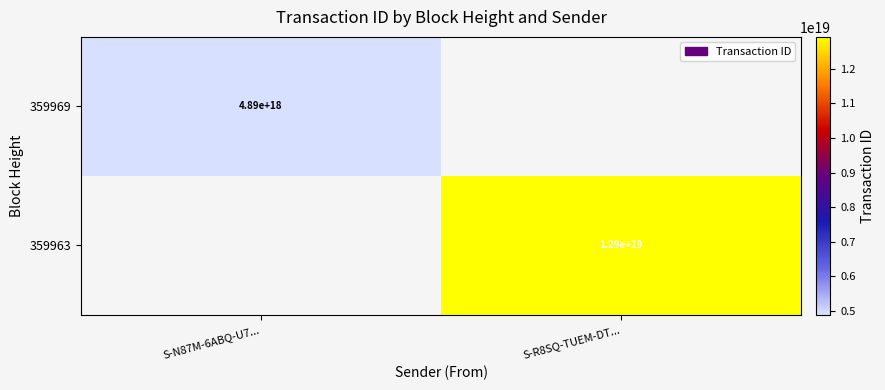

The 359963 series shows 20851413124999905280 at S-R8SQ-TUEM-DT.... True or false?

False